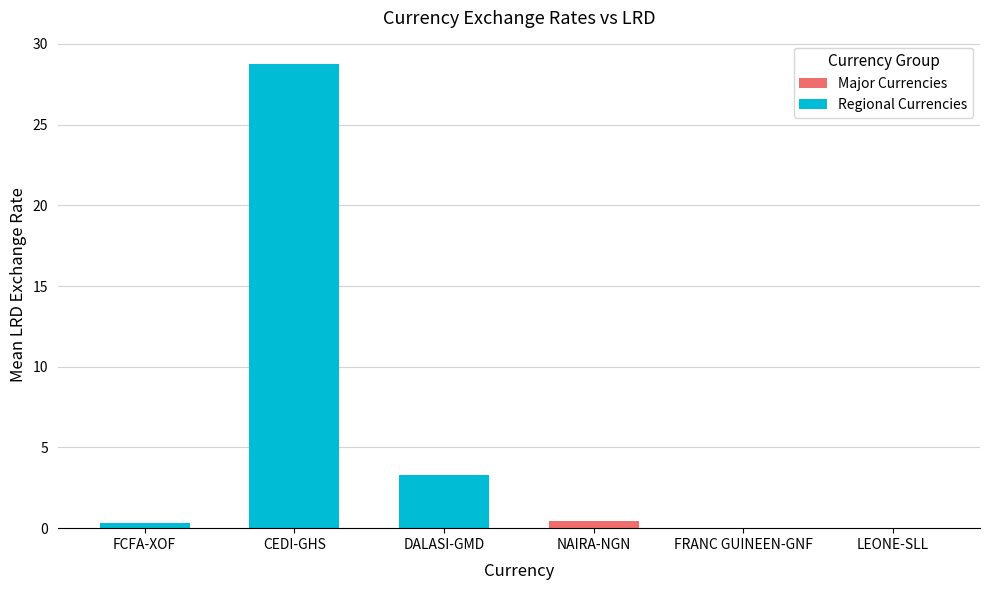

The FRANC GUINEEN-GNF series shows 0.0 at 2021-01. True or false?

True